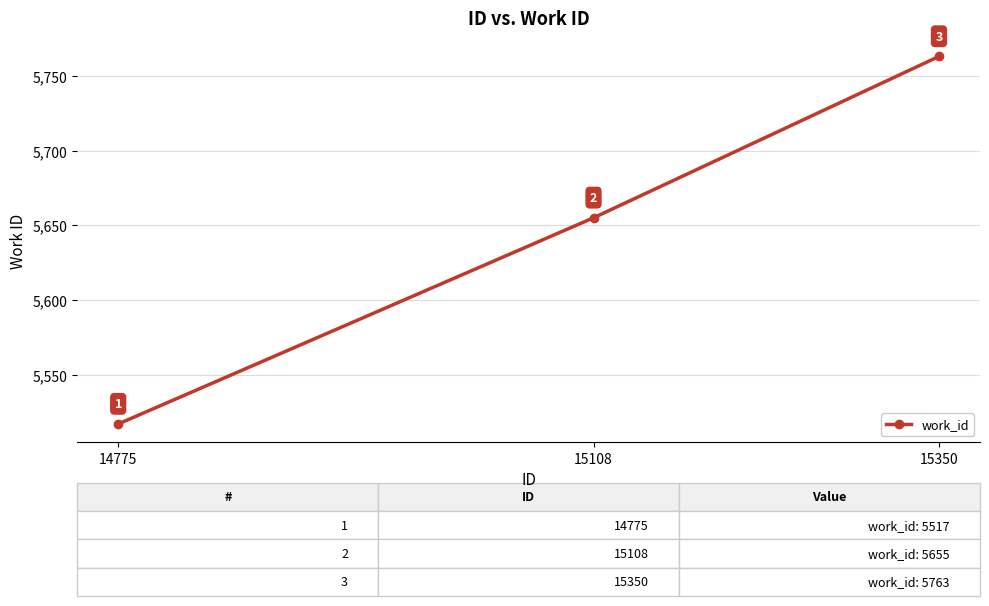

What is the greatest value displayed?

5763